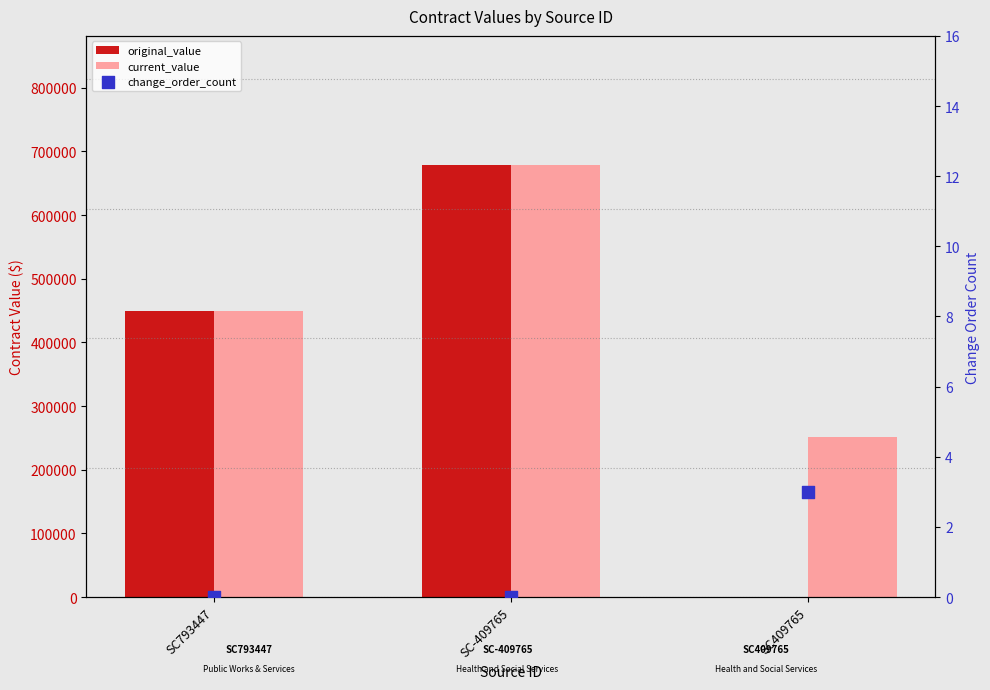

Is the value of original_value at SC409765 greater than the value of change_order_count at SC409765?

No